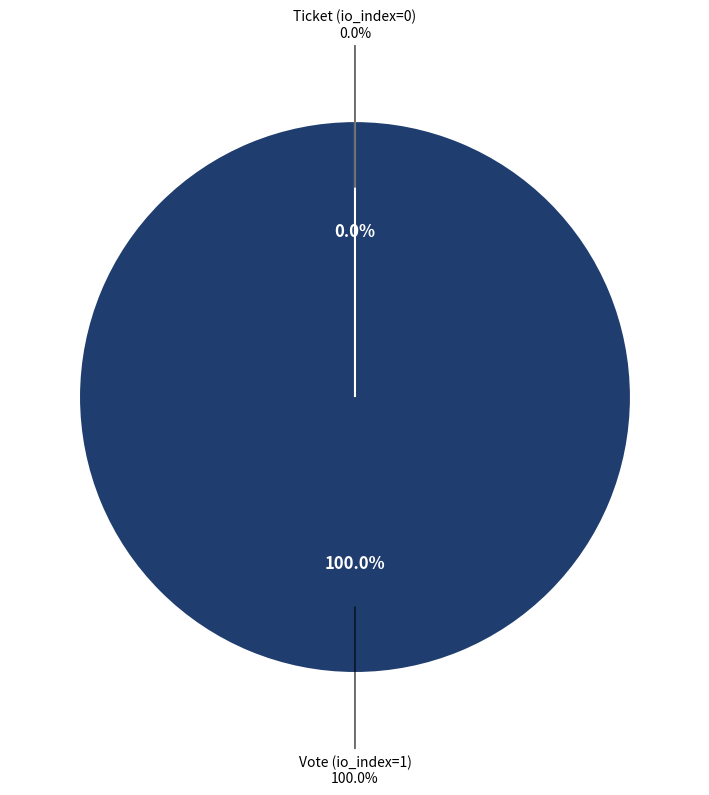

True or false: Ticket (io_index=0) accounts for 0% of the total.

True